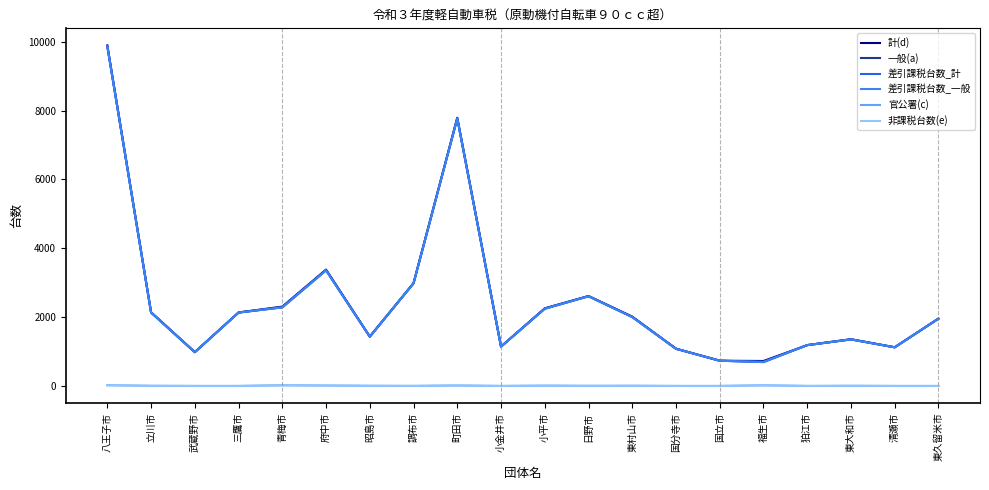

Reading left to right, what are all the values shown in this chart?

計(d): 9898	2141	982	2135	2306	3381	1435	2986	7795	1144	2256	2613	2014	1082	733	725	1186	1358	1123	1956
一般(a): 9877	2137	982	2135	2287	3369	1431	2985	7782	1144	2248	2610	2009	1082	733	694	1186	1354	1123	1956
差引課税台数_計: 9867	2132	982	2132	2284	3359	1431	2982	7773	1144	2243	2606	2001	1080	733	705	1186	1351	1123	1955
差引課税台数_一般: 9867	2132	982	2132	2284	3359	1431	2982	7773	1144	2243	2606	2001	1080	733	692	1186	1351	1123	1955
官公署(c): 21	4	0	0	19	12	4	1	13	0	8	3	5	0	0	18	0	4	0	0
非課税台数(e): 21	4	0	0	19	12	4	1	13	0	8	3	5	0	0	18	0	4	0	0